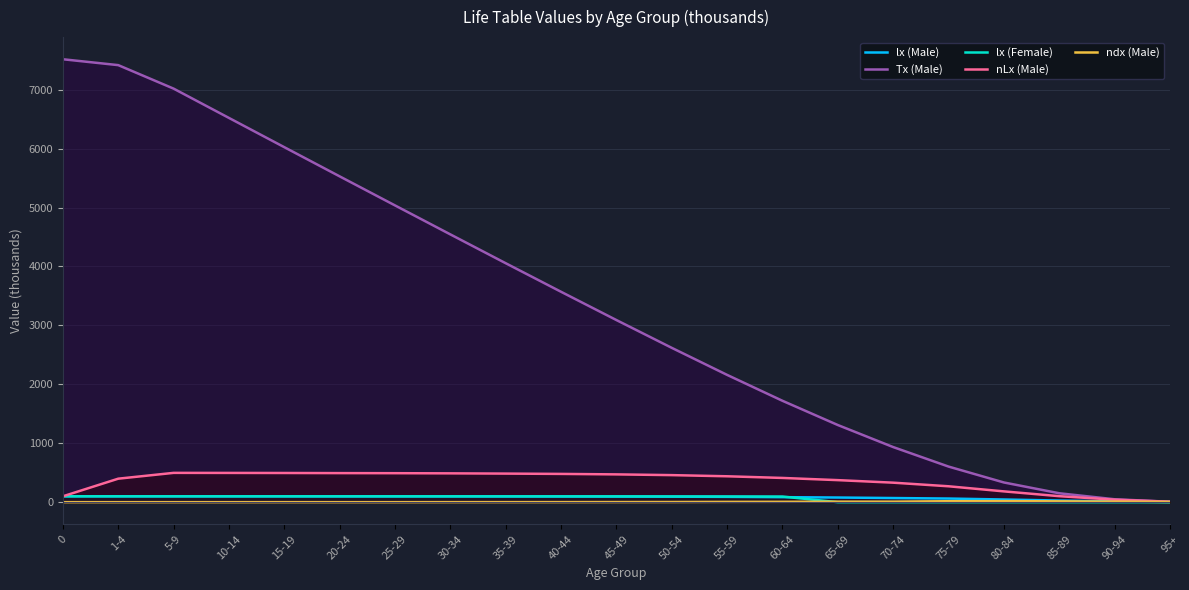

At which category does the chart reach its minimum across all series?

65-69